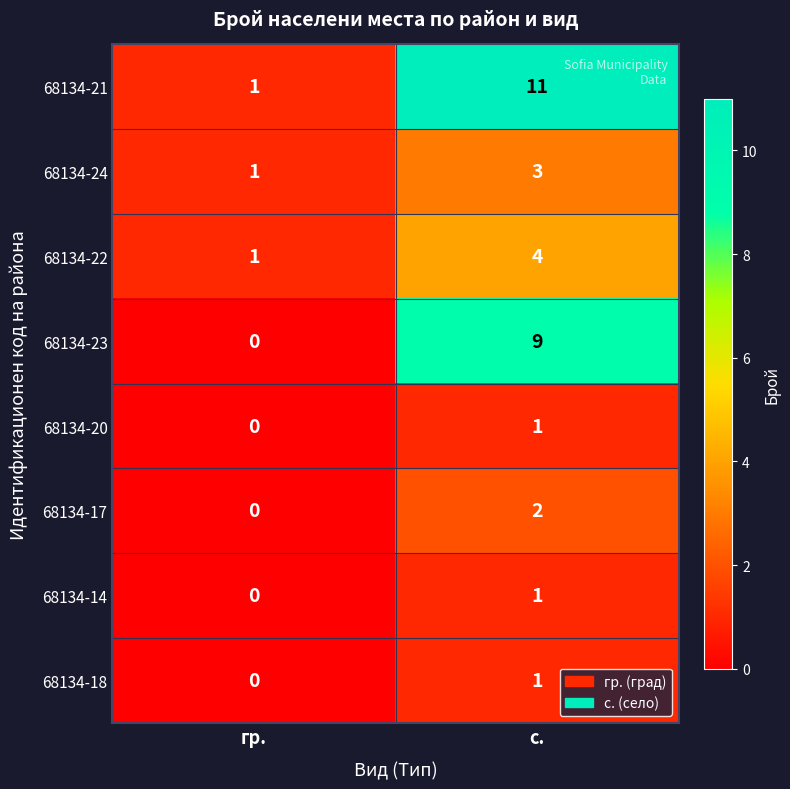

Which series has the largest range (max minus min)?

68134-21